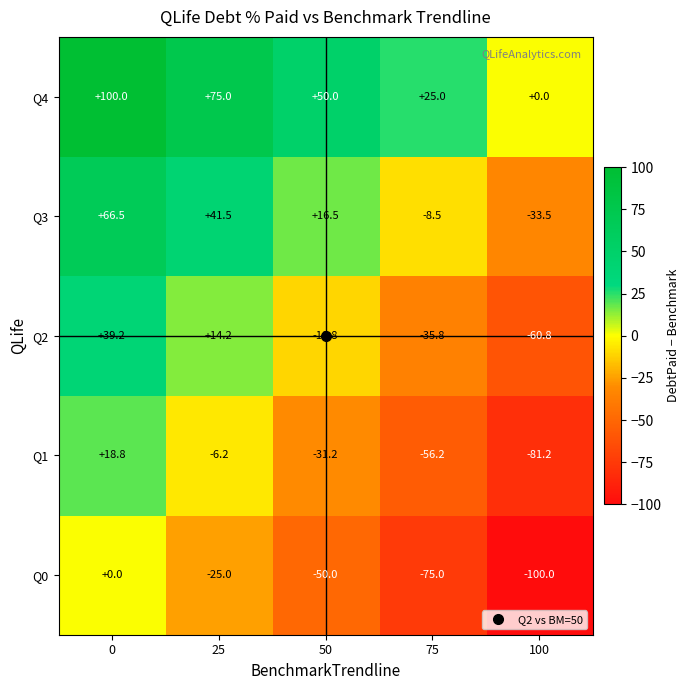

What is the total value across all series at 0?

224.5